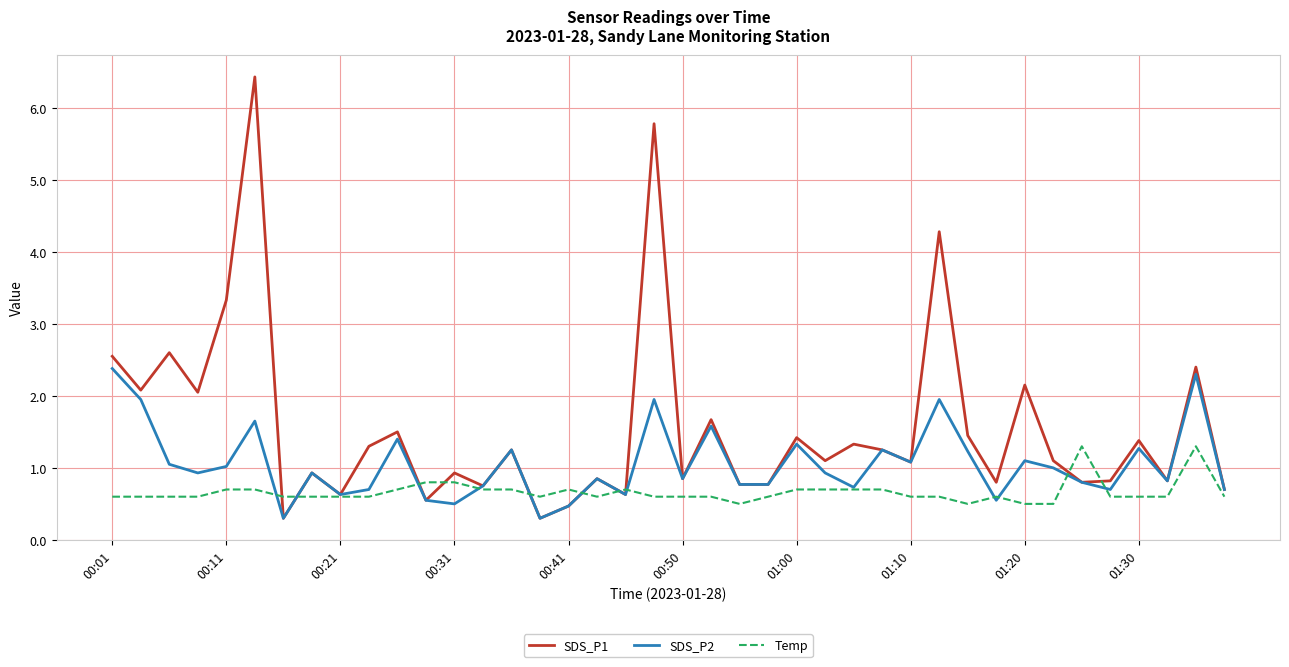

Which series has the largest total across all categories?

SDS_P1